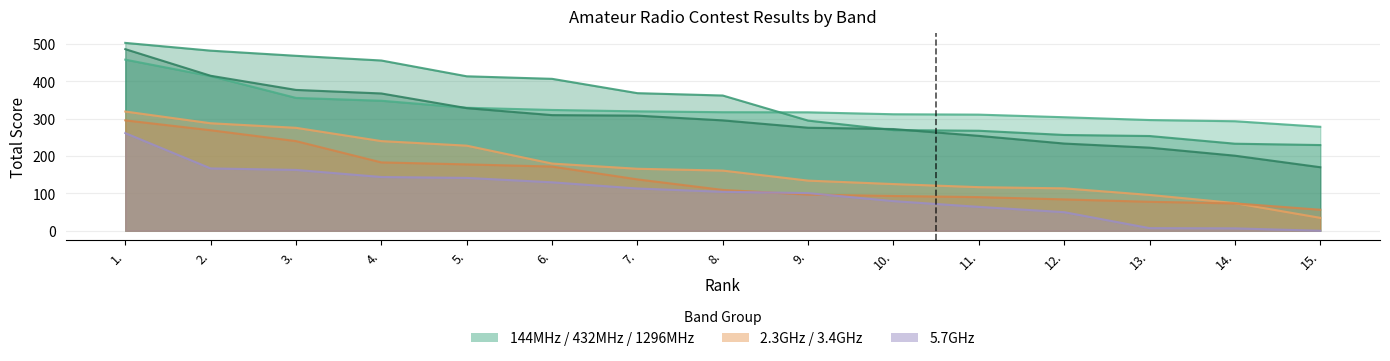

Is the value of 5.7GHz CELKEM at 8. greater than the value of 2.3GHz CELKEM at 3.?

No